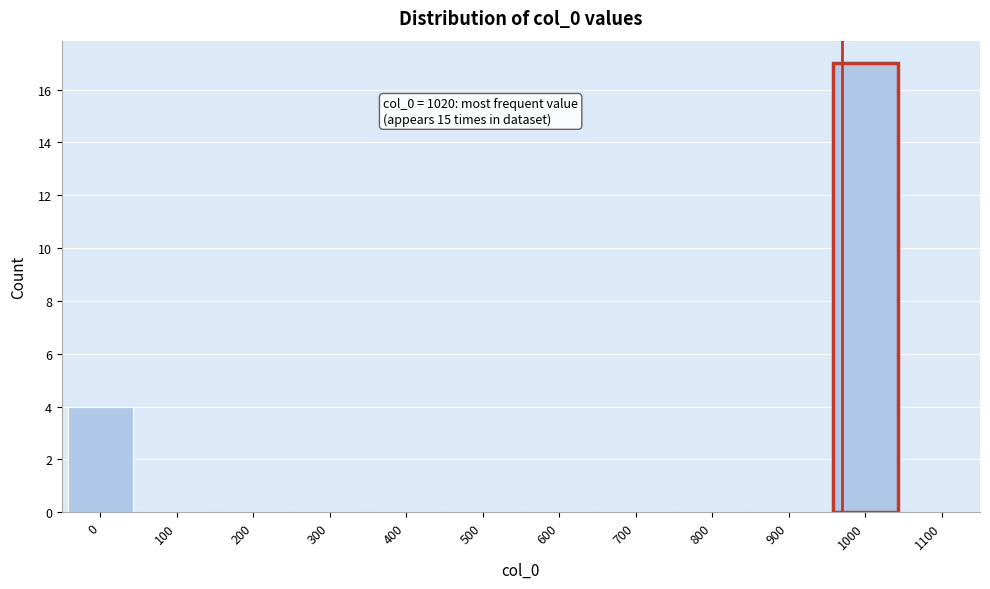

Reading right to left, extract all data points from this chart.

1100=0	1000=17	900=0	800=0	700=0	600=0	500=0	400=0	300=0	200=0	100=0	0=4